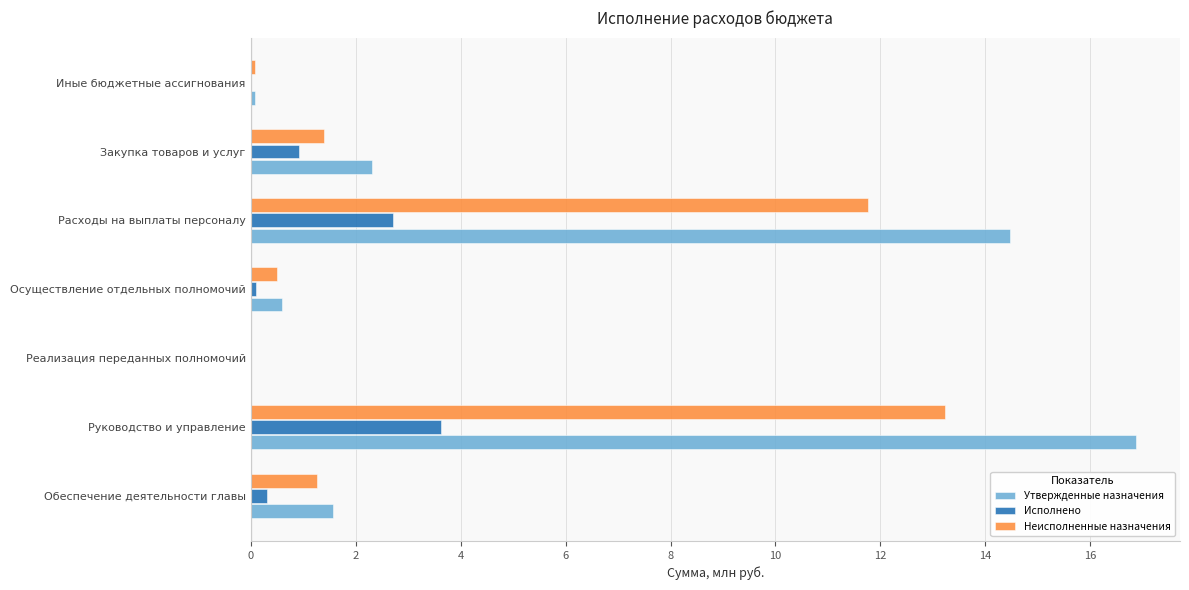

What is the greatest value displayed?

16.9